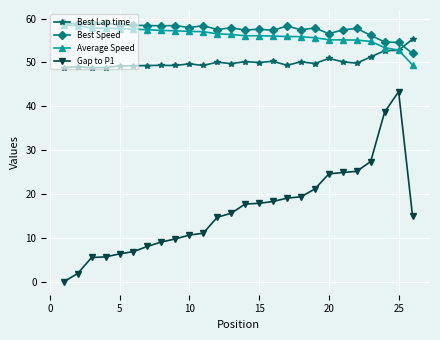

What is the difference between the second highest and minimum values in the Best Lap time series?

4.0